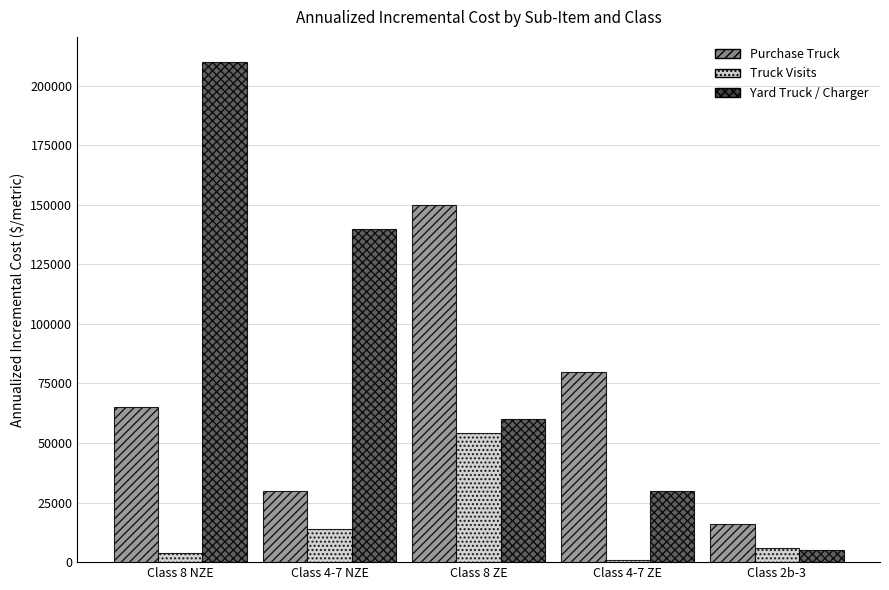

Reading right to left, extract all data points from this chart.

Purchase Truck: 16000.0	80000.0	150000.0	30000.0	65000.0
Truck Visits: 5752.4	700.8	54399.6	13928.4	3825.2
Yard Truck / Charger: 5000.0	30000.0	60000.0	140000.0	210000.0